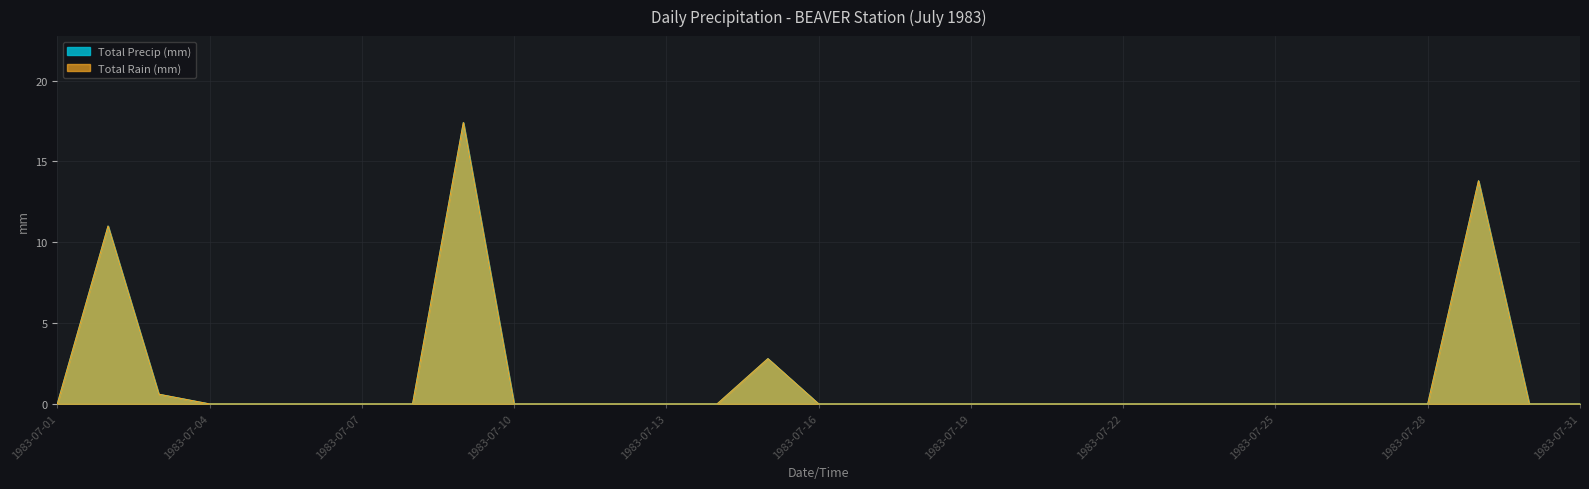

The value of Total Rain (mm) at 1983-07-30 is 0.0. True or false?

True